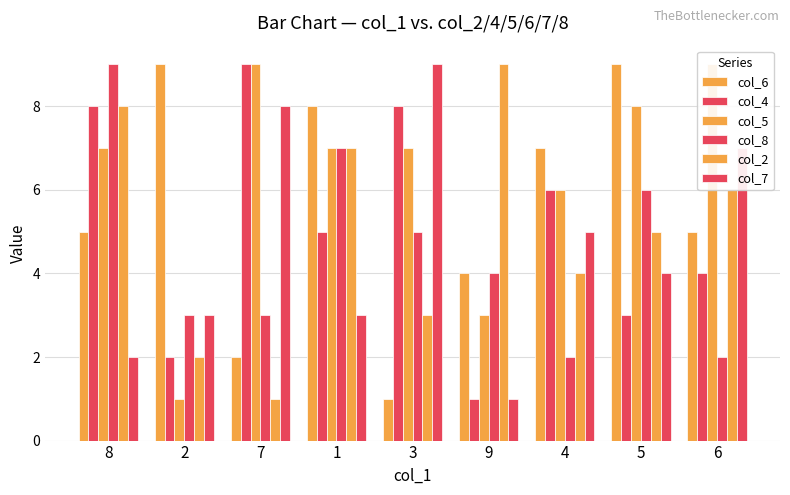

Between 1 and 7, which is larger?

1